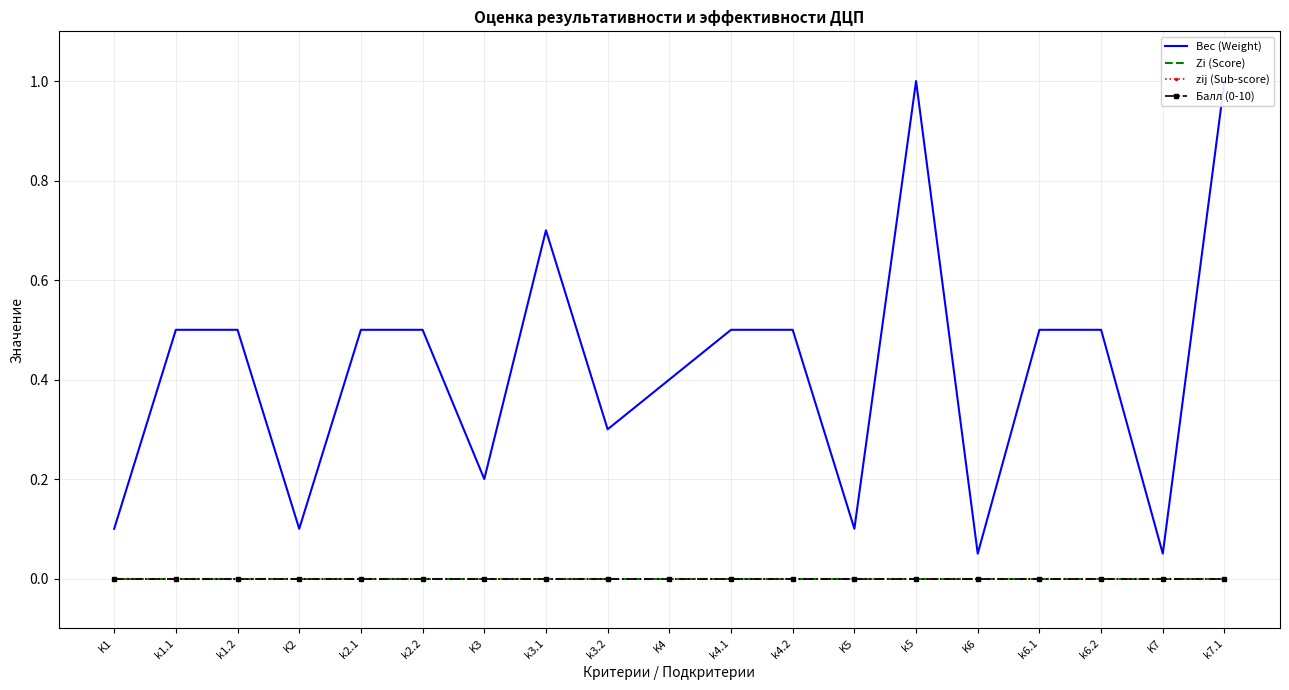

What is the total value across all series at k5?

1.0